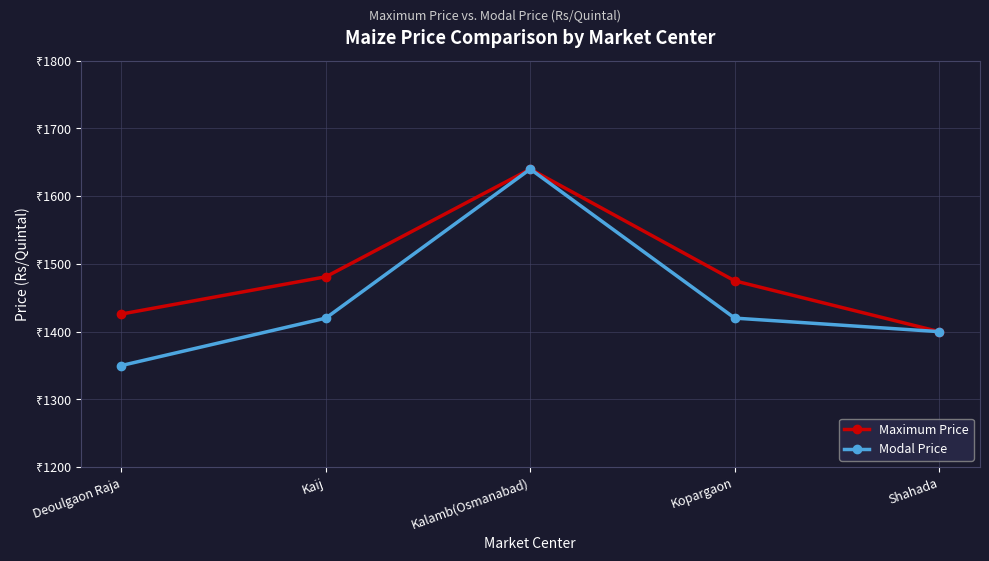

True or false: Maximum Price and Modal Price cross at least once.

False